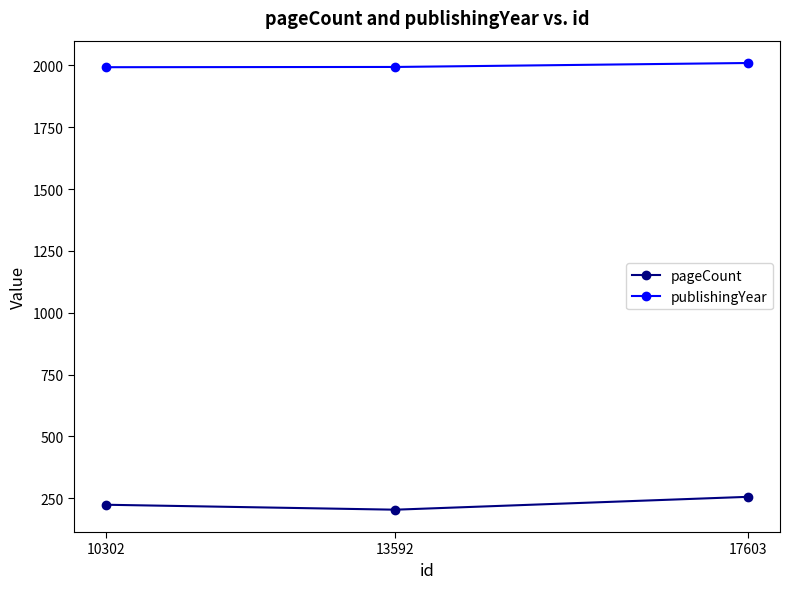

What is the value of the pageCount point at the 1st from the left?

224